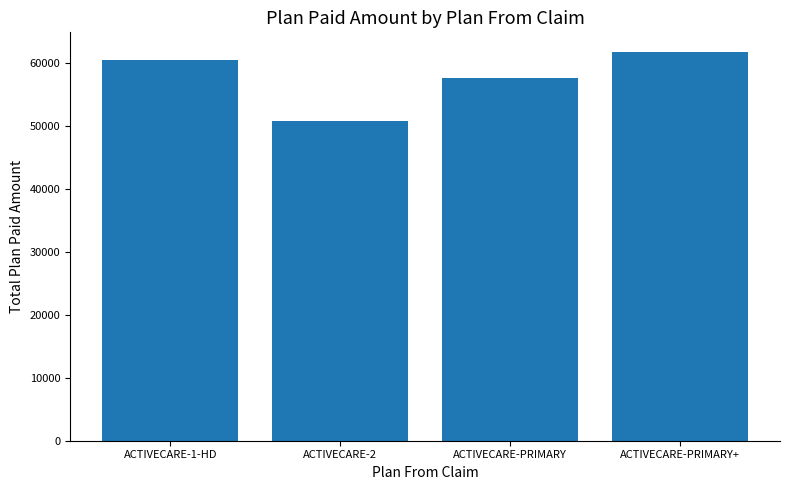

What is the sum of the values at ACTIVECARE-PRIMARY+ and ACTIVECARE-1-HD?

122196.8